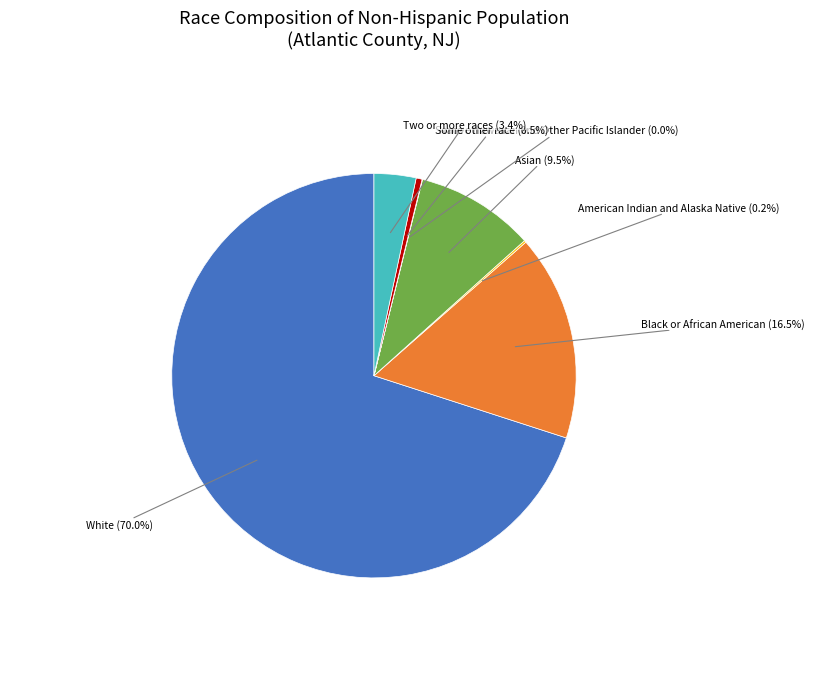

Does any single category account for the majority?

Yes